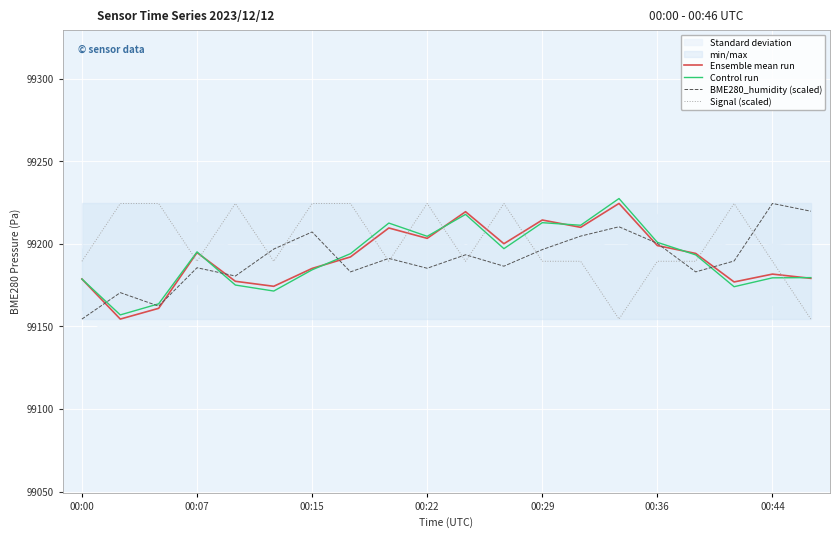

Is this an area chart (filled region under the line)?

No